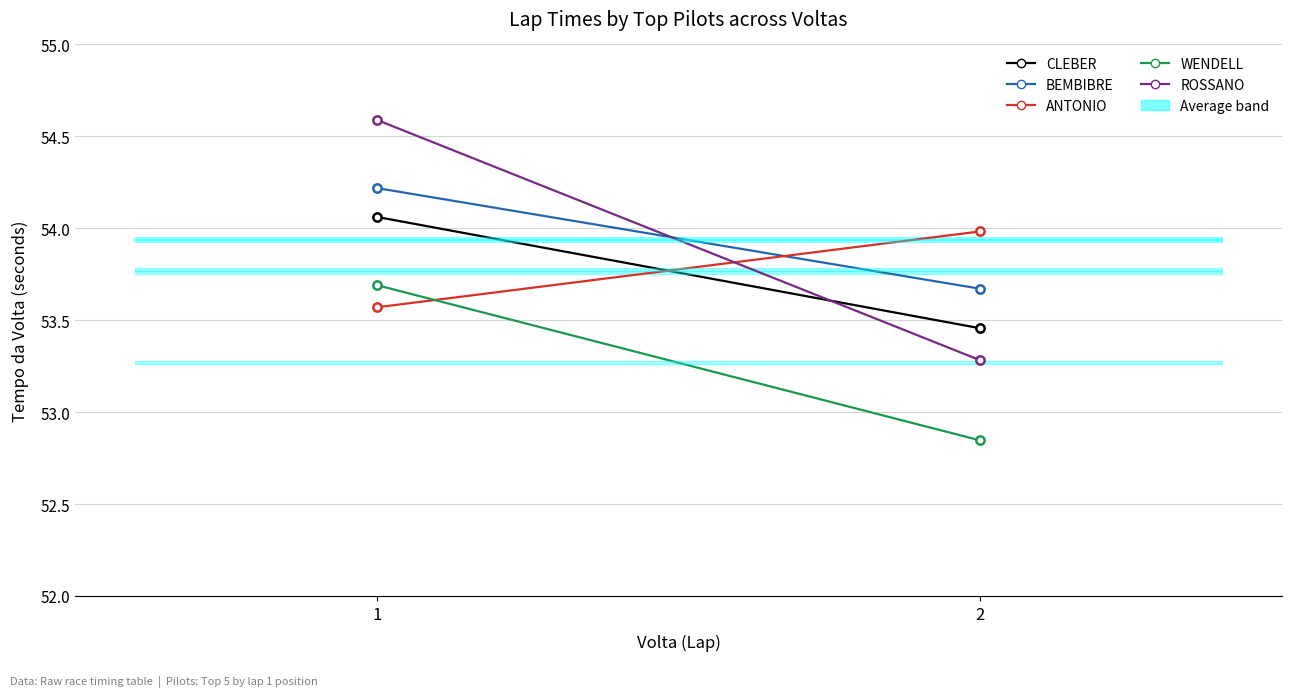

What is the spread (max minus min) of values at 1?

1.0